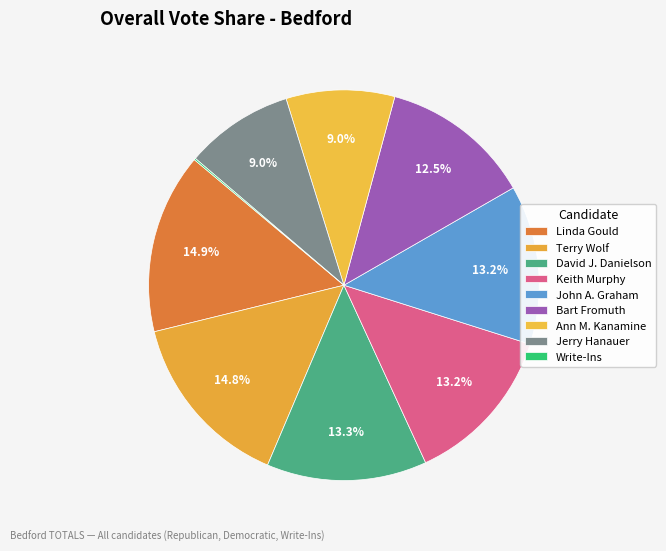

Between Terry Wolf and Jerry Hanauer, which is larger?

Terry Wolf